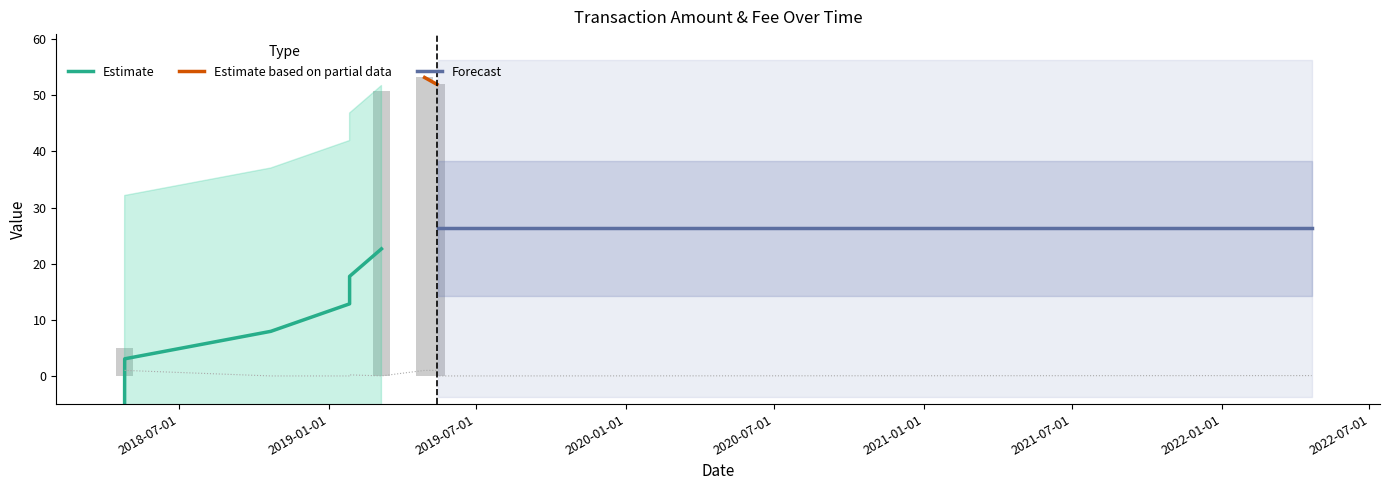

At which category is the sum across all series the highest?

2019-04-28 19:31:07